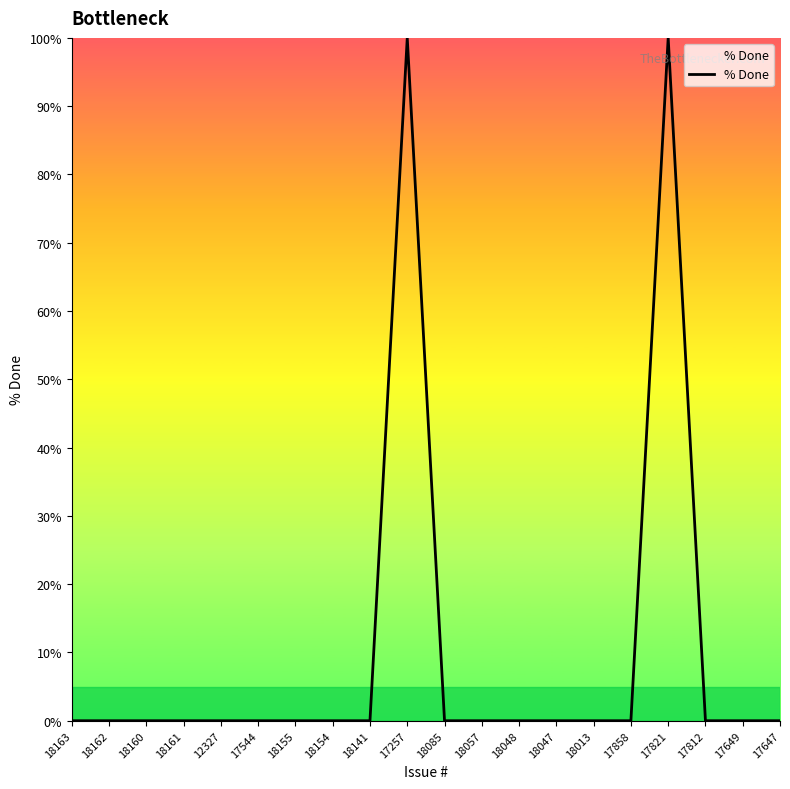

What is the difference between the maximum and minimum values?

100